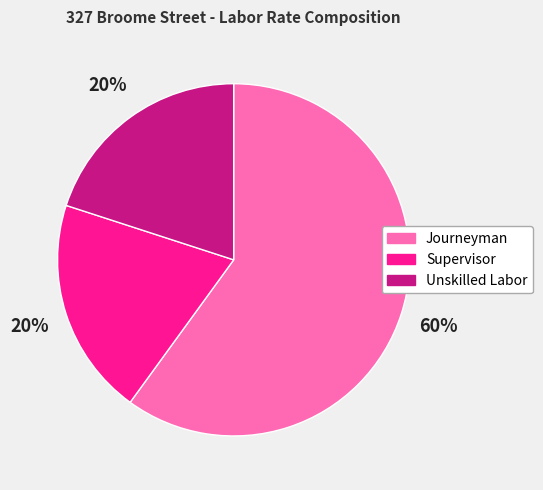

Do Journeyman and Unskilled Labor together represent more than half of the pie?

Yes